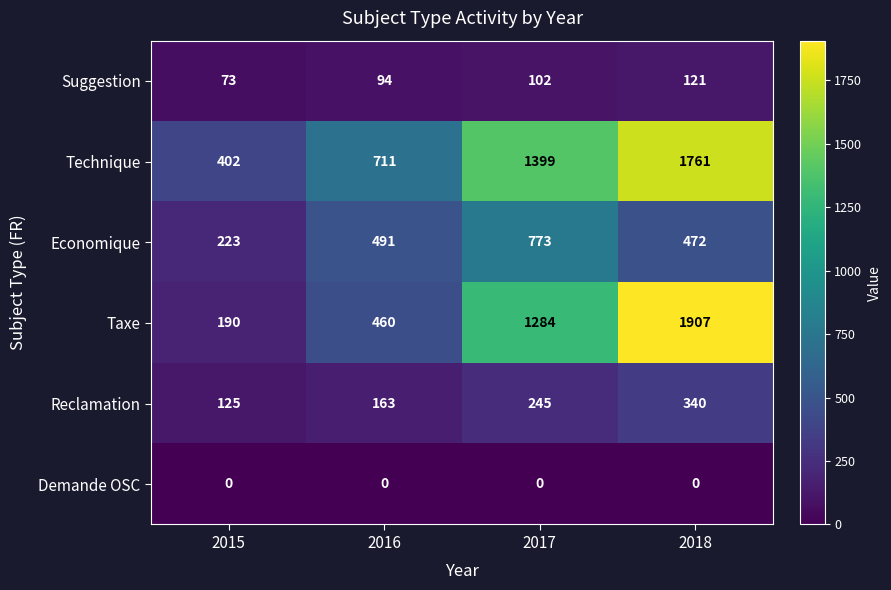

Which series has the widest spread of values?

Taxe